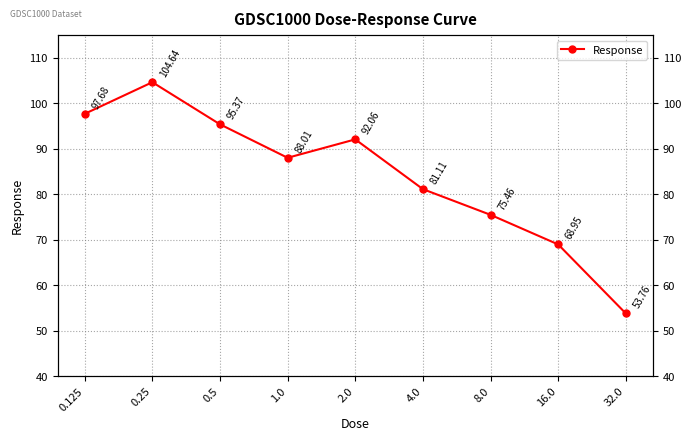

What is the difference between the second highest and second lowest values?

28.7